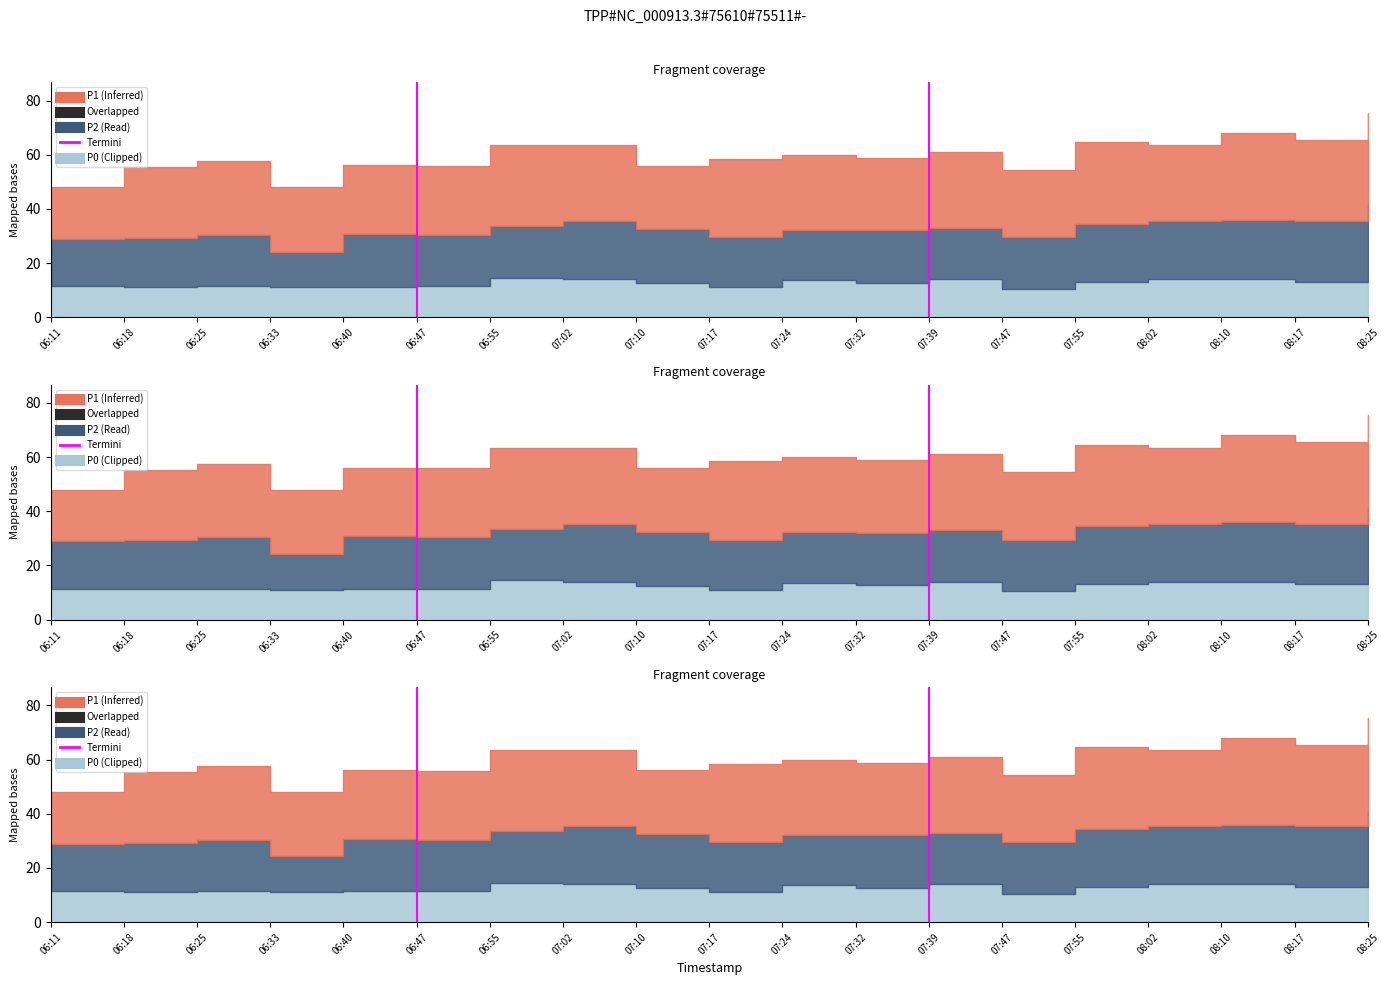

What is the change in value from 06:11 to 06:18?

+1